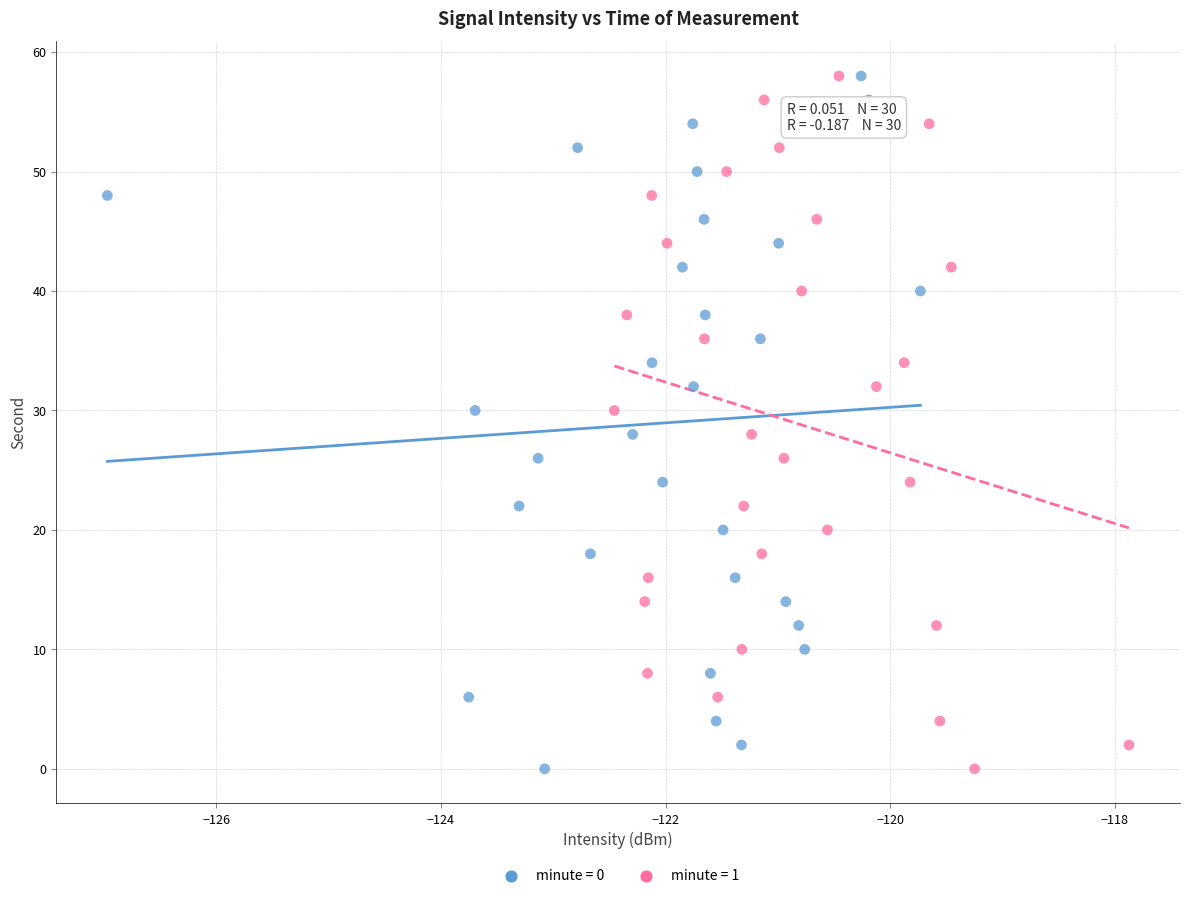

What are all the series names shown in the legend?

minute = 0, minute = 1